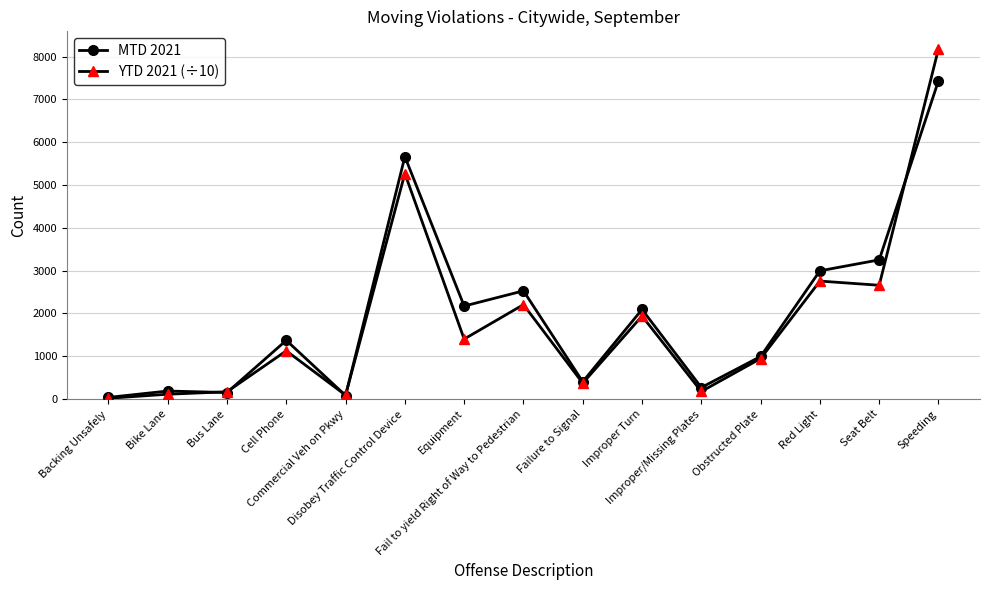

At which label does YTD 2021 (÷10) first exceed 1125?

Cell Phone